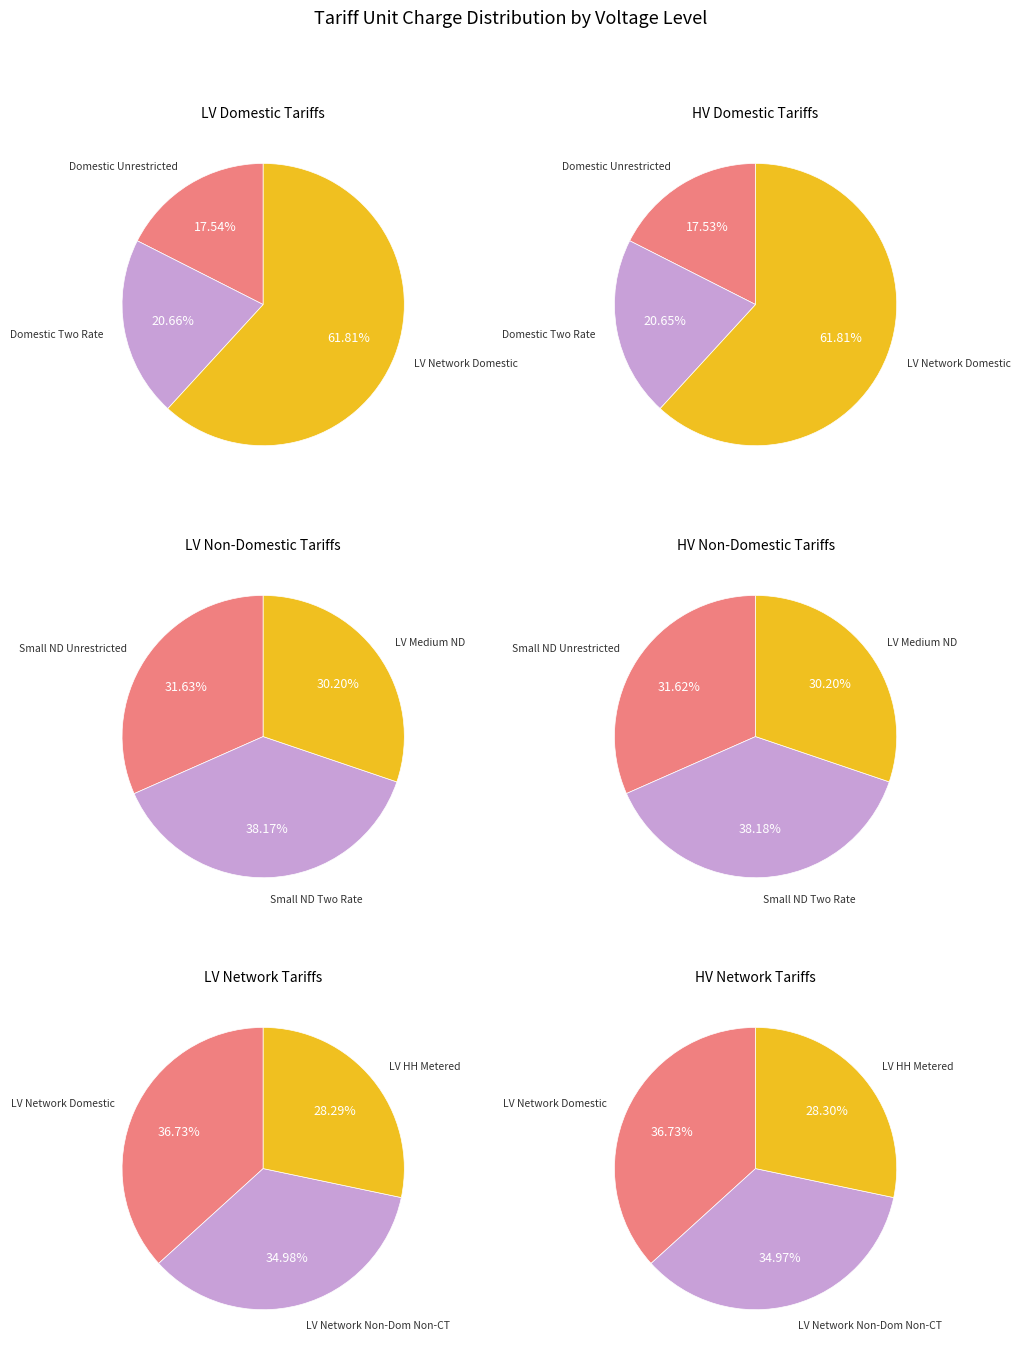

True or false: LDNO LV LV HH Metered accounts for 20% of the total.

False